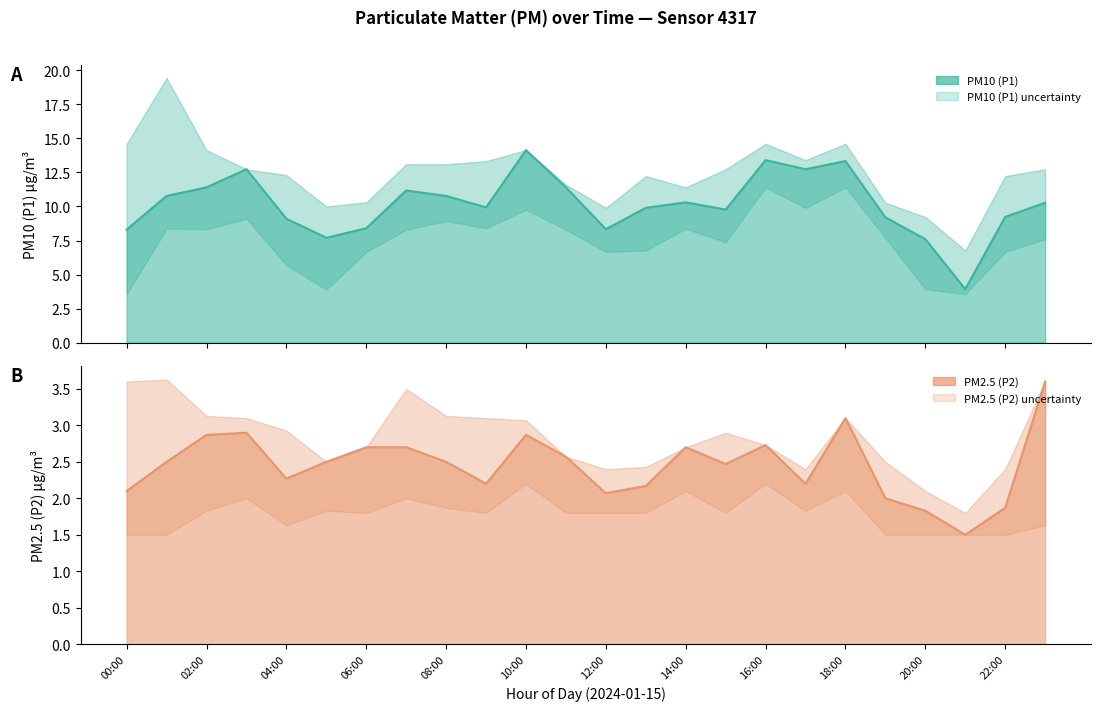

How many lines are shown in the chart?

6